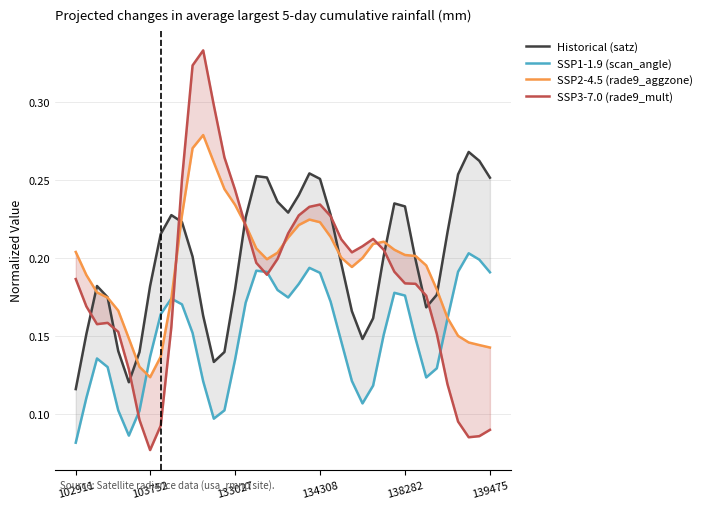

Does the chart have visible grid lines?

Yes